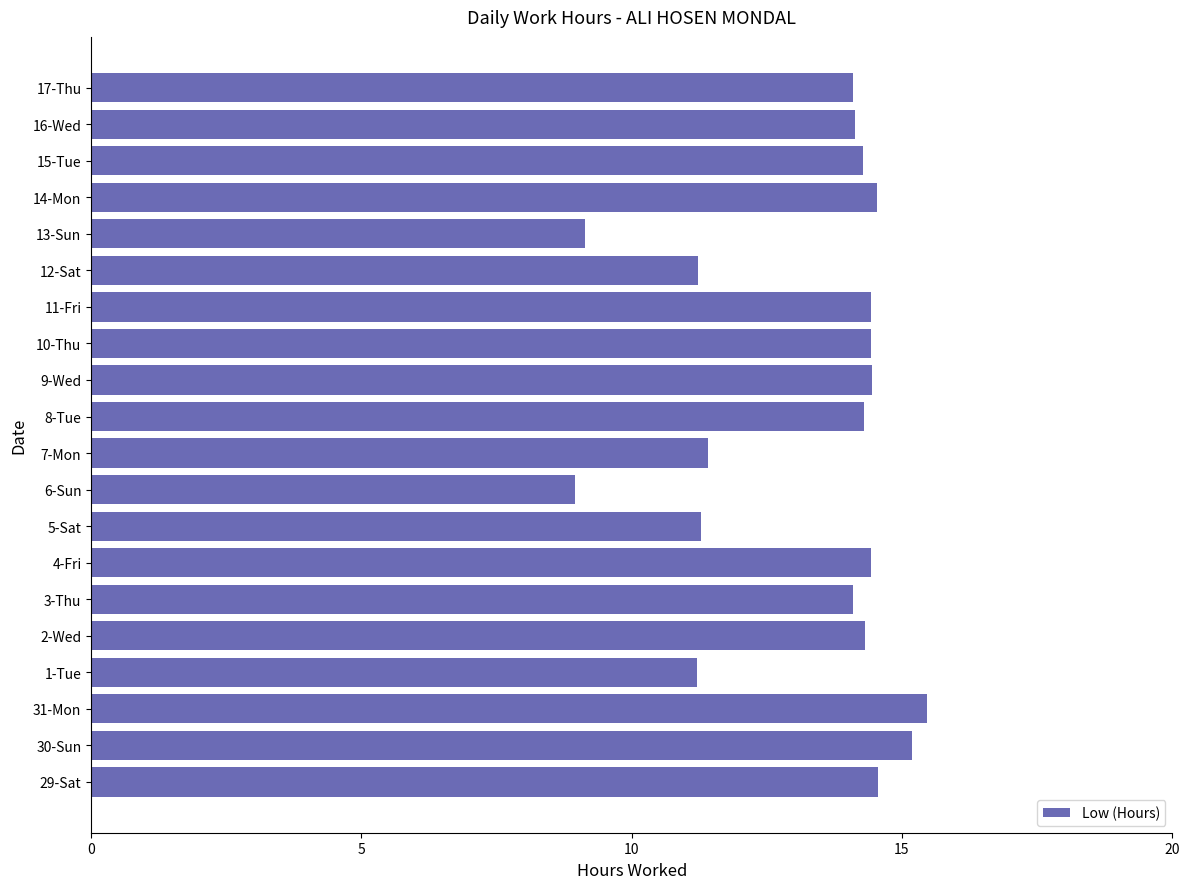

What is the maximum value shown in the chart?

15.5